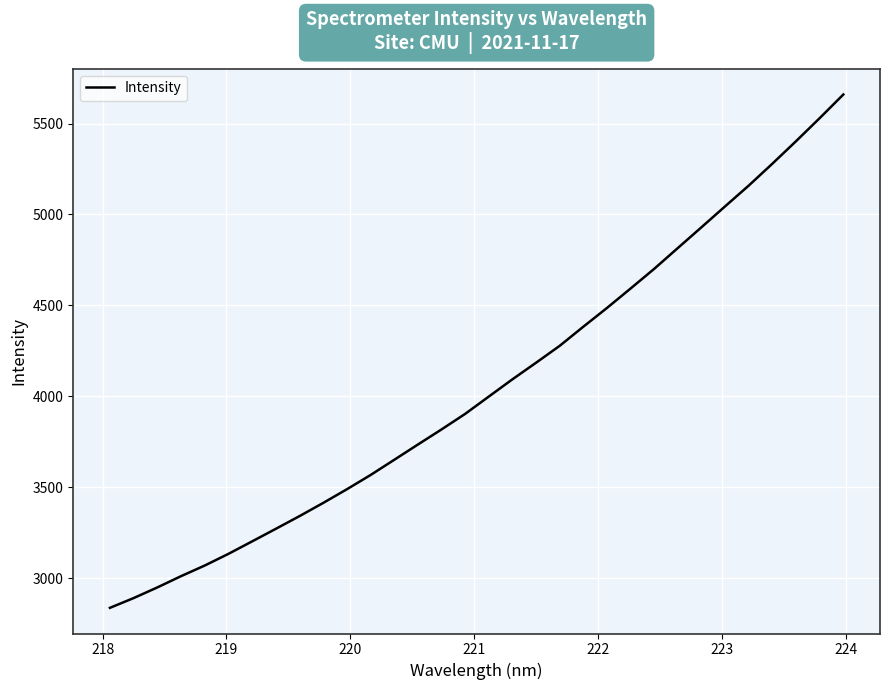

What is the difference between the maximum and minimum values?

2823.6